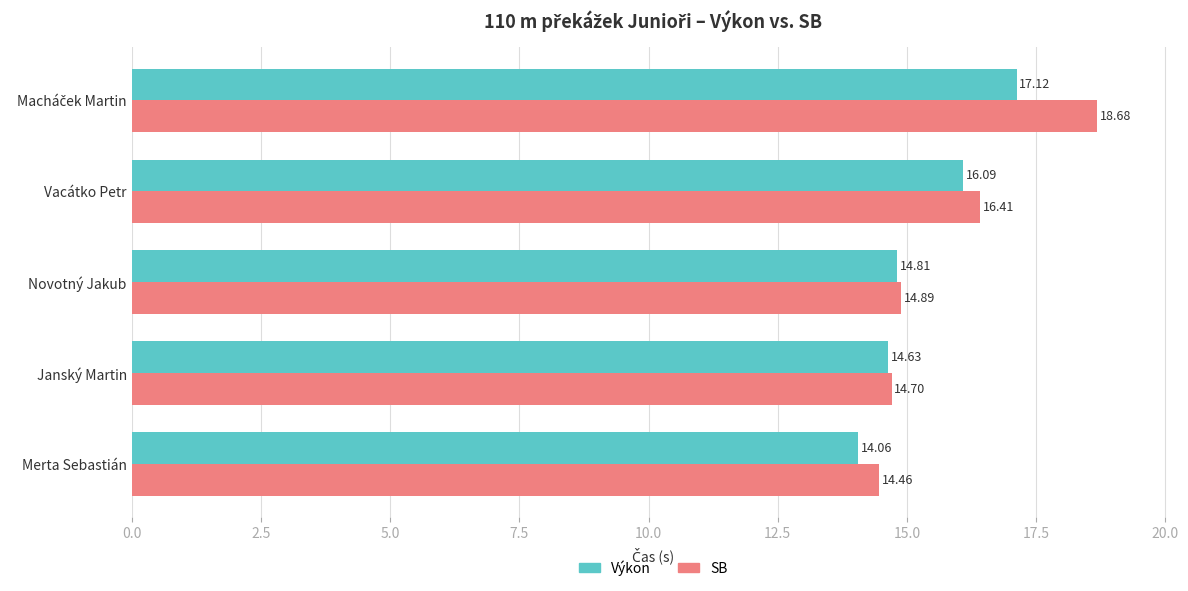

What is the difference between the highest and lowest values at Merta Sebastián?

0.4